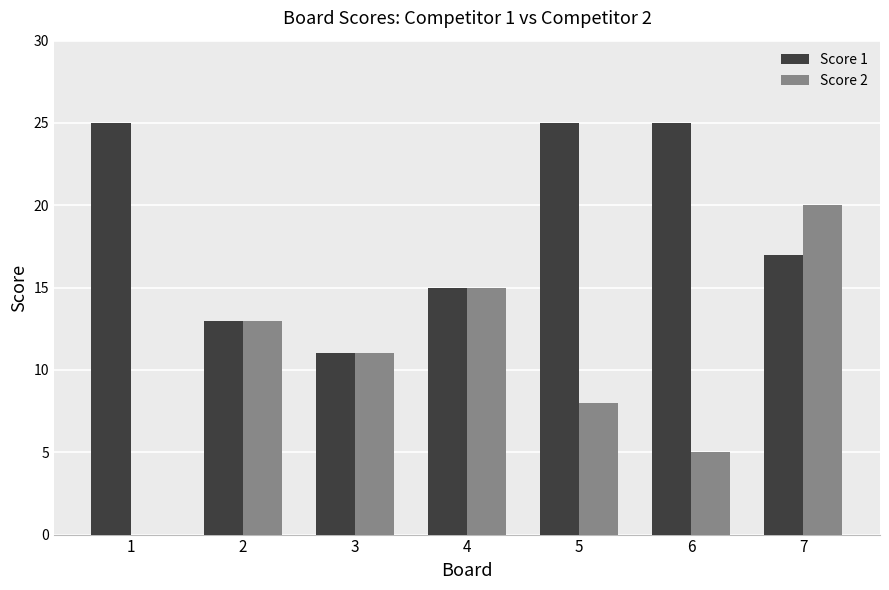

How many positive values does the Score 2 series have?

6